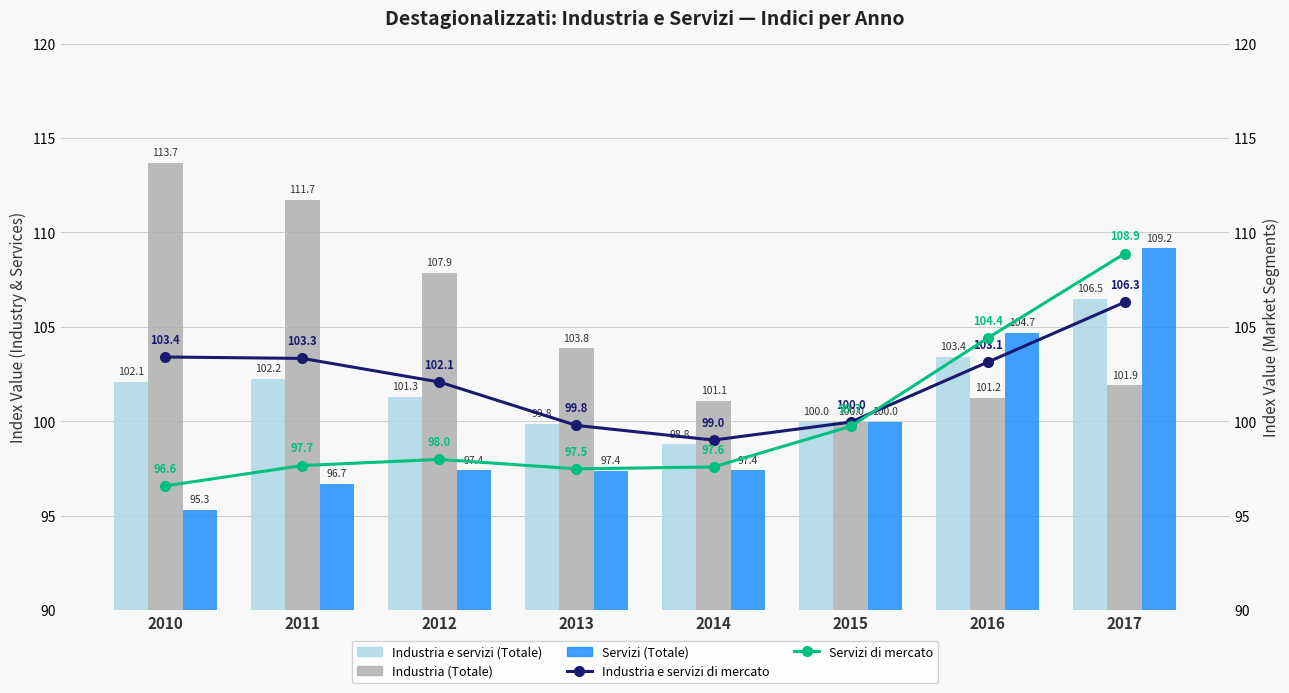

What are all the series names shown in the legend?

Industria e servizi (Totale), Industria (Totale), Servizi (Totale), Industria e servizi di mercato, Servizi di mercato